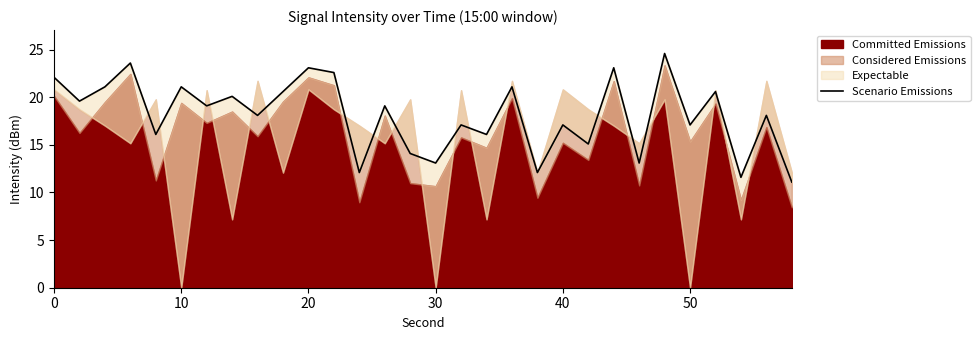

How many data points are less than 19?

15